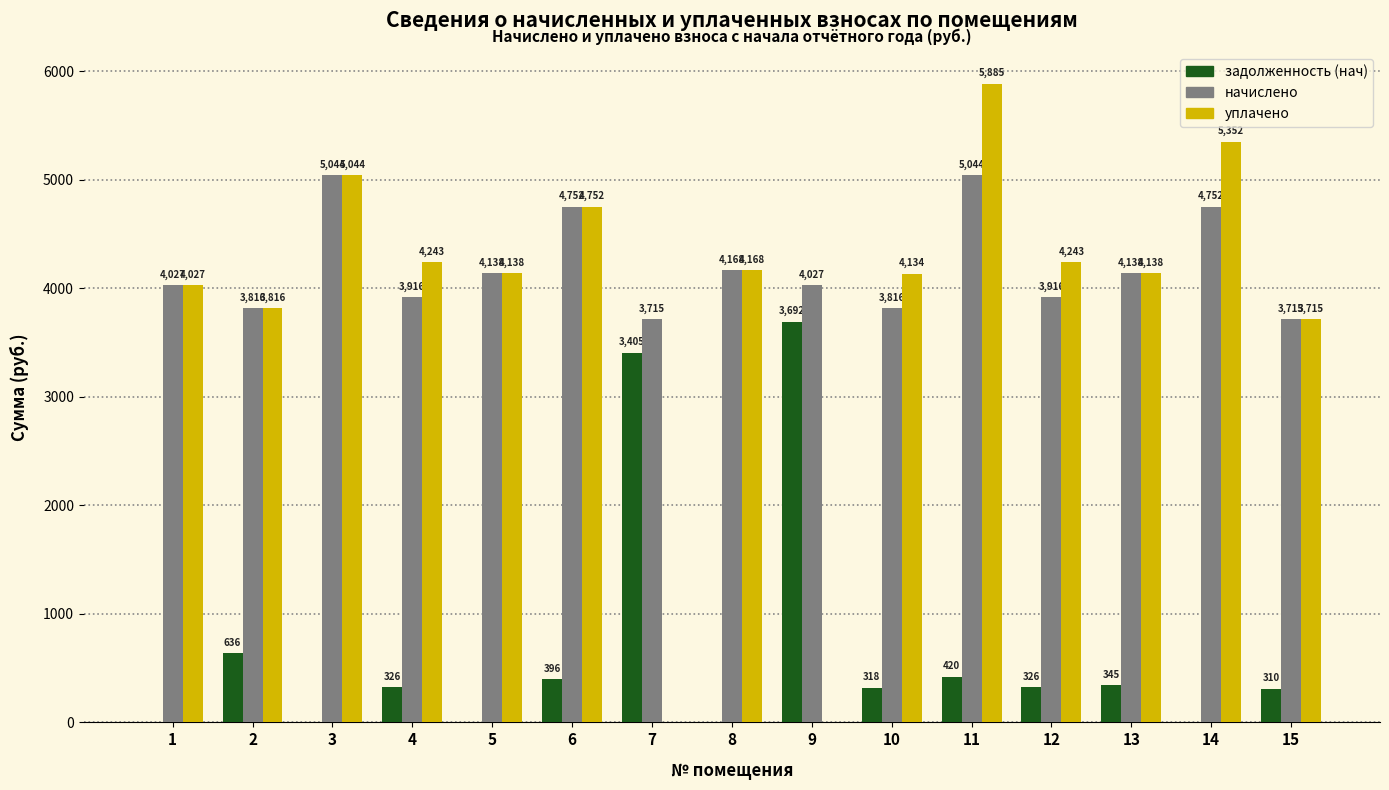

How many series are shown in this chart?

3